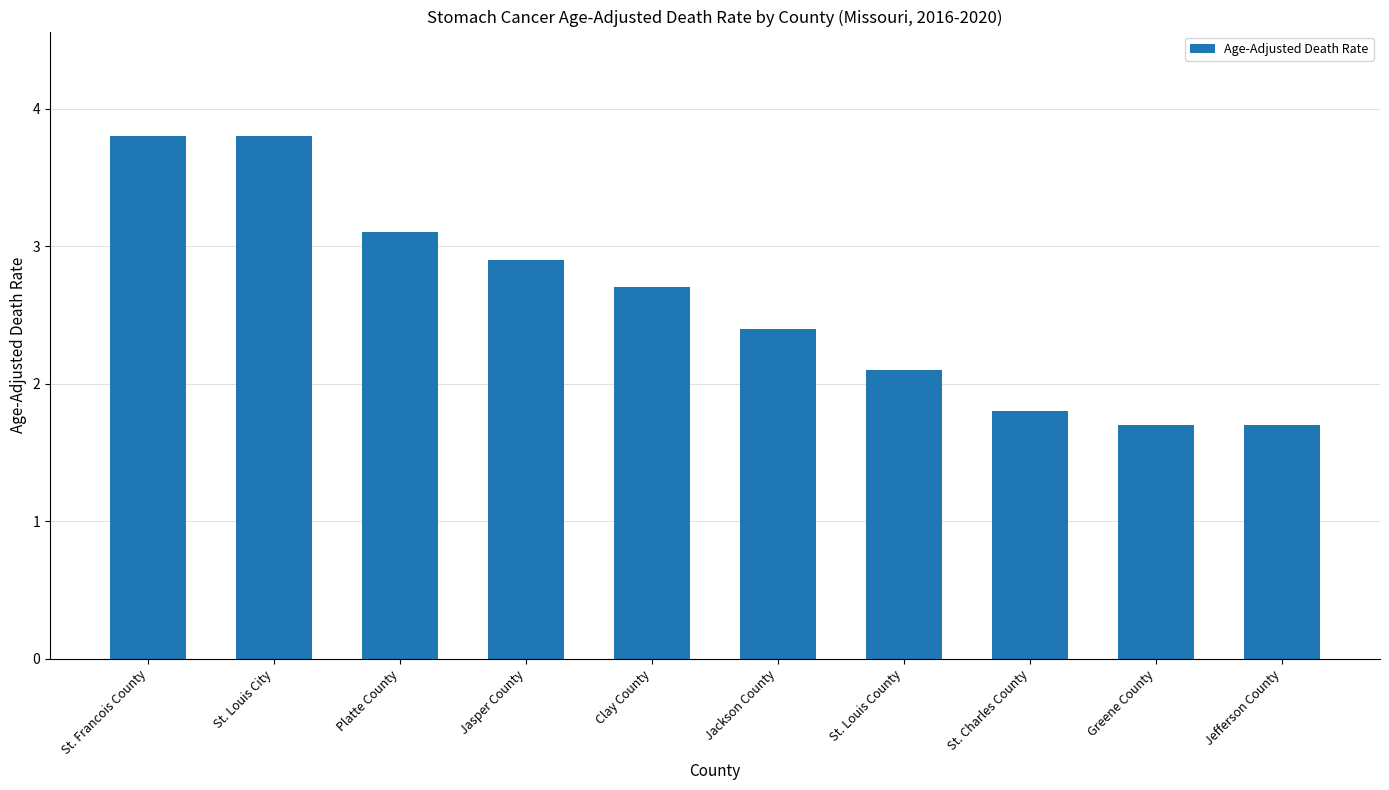

What is the sum of the values at St. Charles County and Greene County?

3.5